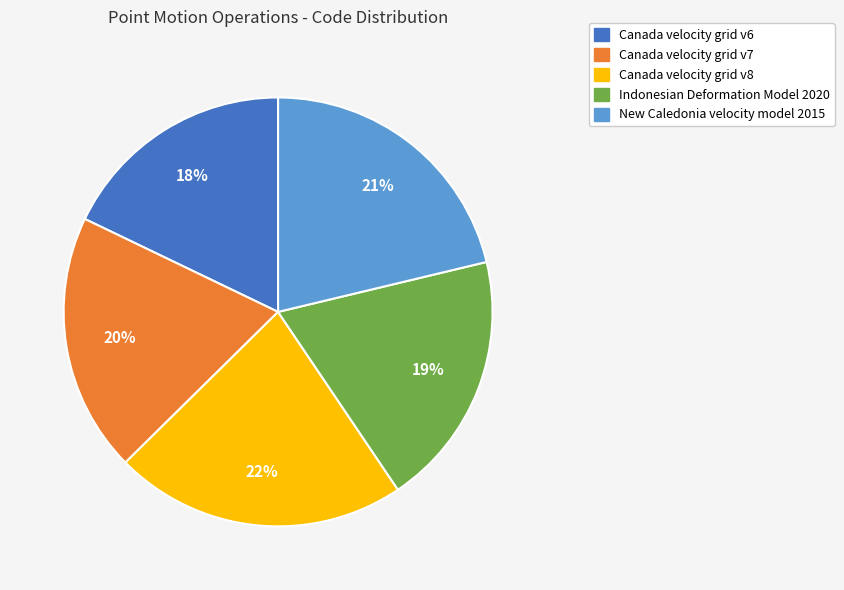

To the nearest percent, what is the difference between the largest and smallest slice percentages?

4%